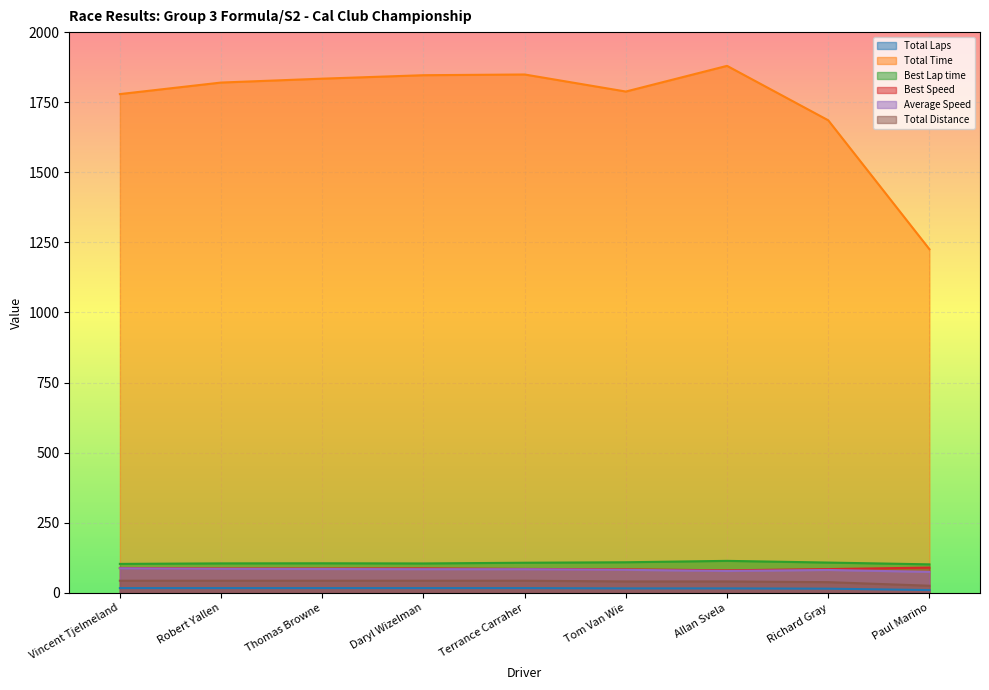

List the series in order of their peak value, highest first.

Total Time, Best Lap time, Best Speed, Average Speed, Total Distance, Total Laps